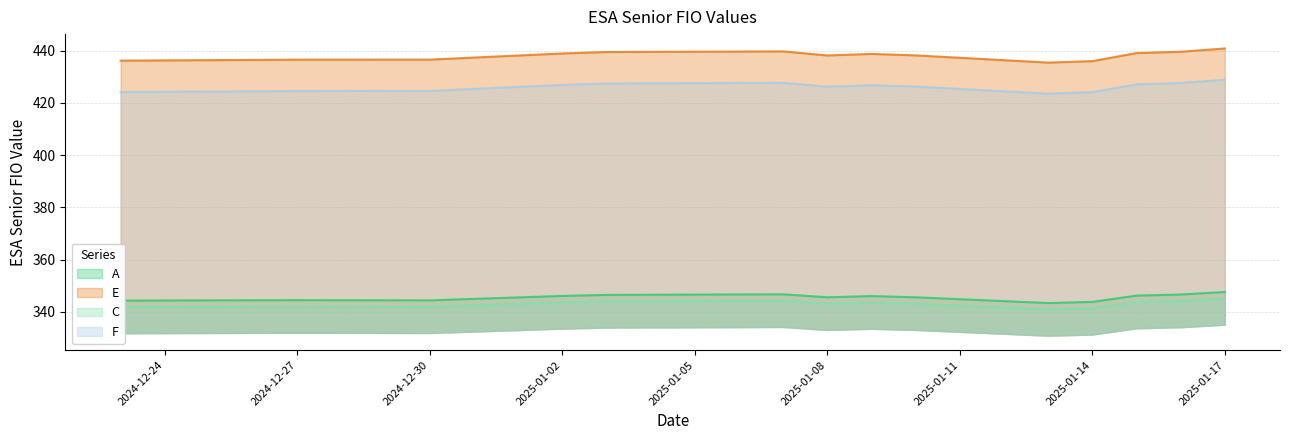

Reading right to left, extract all data points from this chart.

A: 2024-12-23=344.3	2024-12-27=344.5	2024-12-30=344.4	2025-01-02=346.1	2025-01-03=346.5	2025-01-07=346.7	2025-01-08=345.6	2025-01-09=346.0	2025-01-10=345.6	2025-01-13=343.4	2025-01-14=343.8	2025-01-15=346.2	2025-01-16=346.6	2025-01-17=347.6
E: 2024-12-23=436.2	2024-12-27=436.6	2024-12-30=436.6	2025-01-02=438.9	2025-01-03=439.5	2025-01-07=439.7	2025-01-08=438.2	2025-01-09=438.8	2025-01-10=438.2	2025-01-13=435.4	2025-01-14=436.0	2025-01-15=439.1	2025-01-16=439.6	2025-01-17=440.9
C: 2024-12-23=341.8	2024-12-27=342.0	2024-12-30=341.9	2025-01-02=343.6	2025-01-03=344.0	2025-01-07=344.2	2025-01-08=343.1	2025-01-09=343.5	2025-01-10=343.1	2025-01-13=340.9	2025-01-14=341.3	2025-01-15=343.7	2025-01-16=344.1	2025-01-17=345.1
F: 2024-12-23=424.2	2024-12-27=424.6	2024-12-30=424.6	2025-01-02=426.9	2025-01-03=427.5	2025-01-07=427.7	2025-01-08=426.2	2025-01-09=426.8	2025-01-10=426.3	2025-01-13=423.6	2025-01-14=424.1	2025-01-15=427.1	2025-01-16=427.6	2025-01-17=428.9